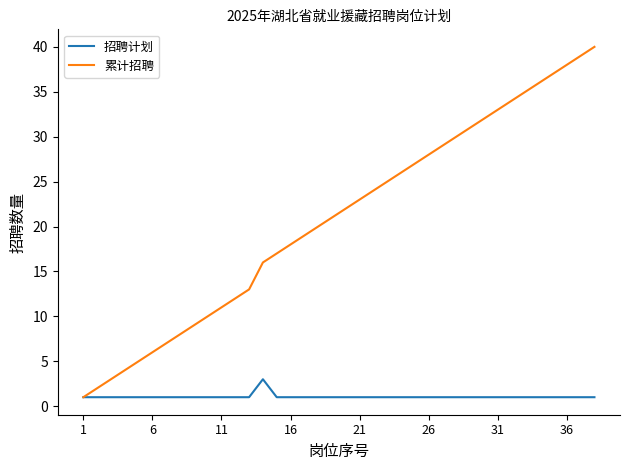

Which series has the largest range (max minus min)?

累计招聘